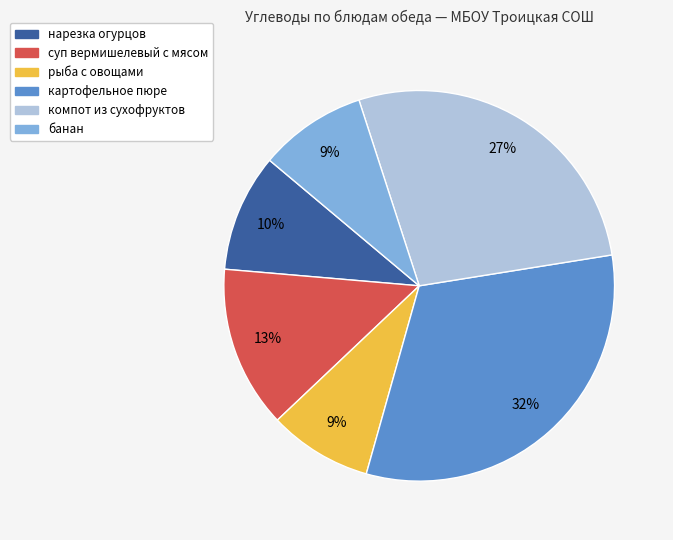

Is there a majority slice in this chart?

No